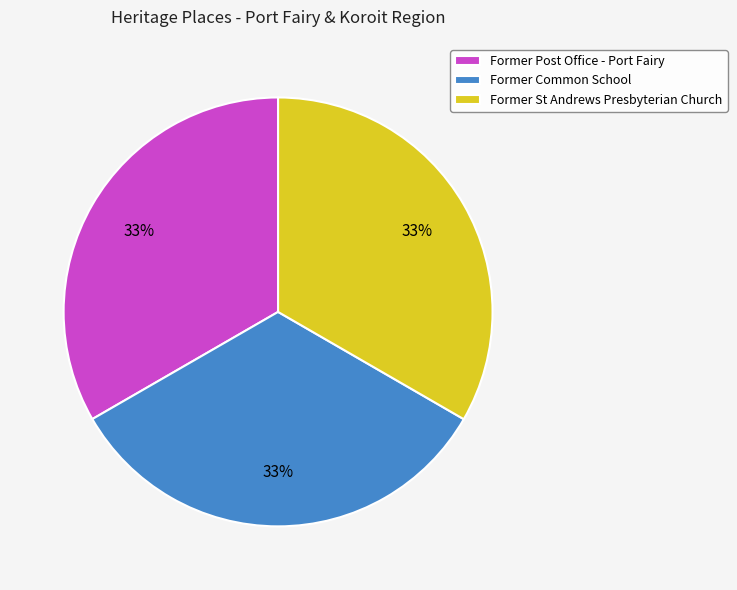

How many segments does this pie chart have?

3